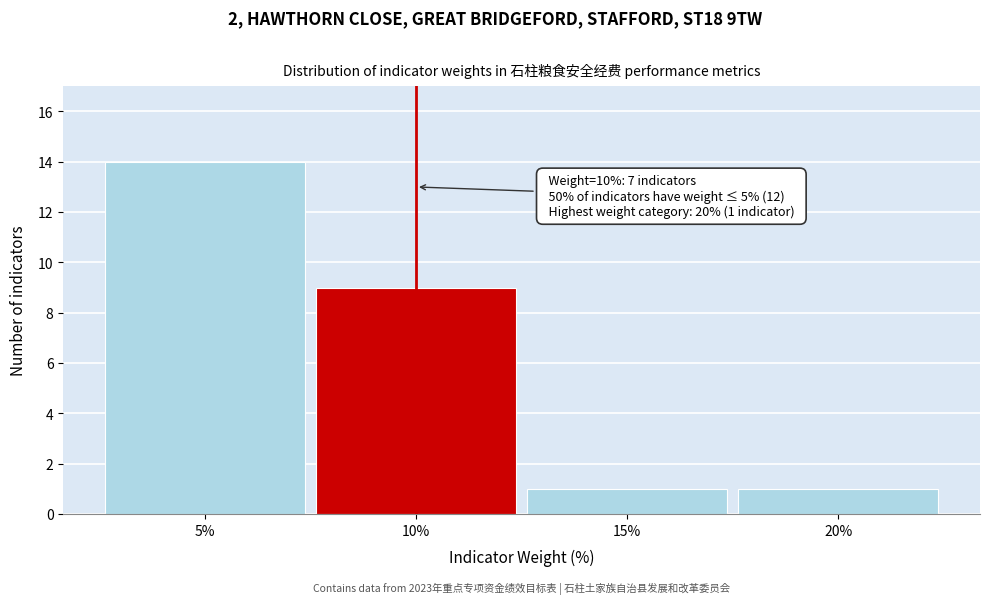

Over which range of the x-axis is the bar tallest?

2.5 to 7.5